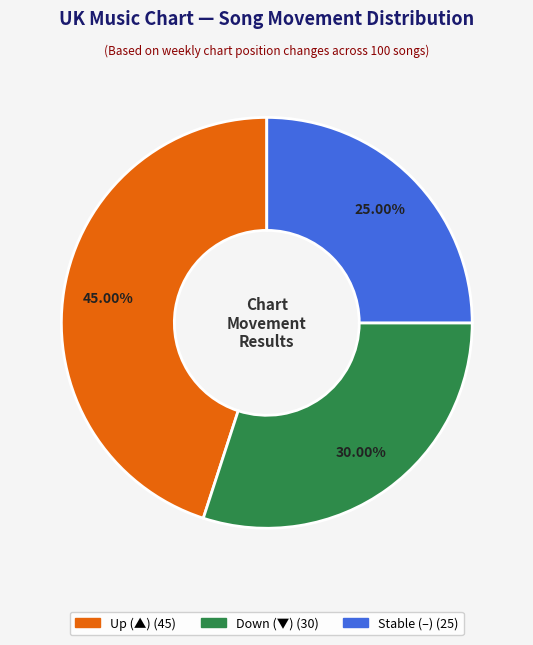

Is there a majority slice in this chart?

No